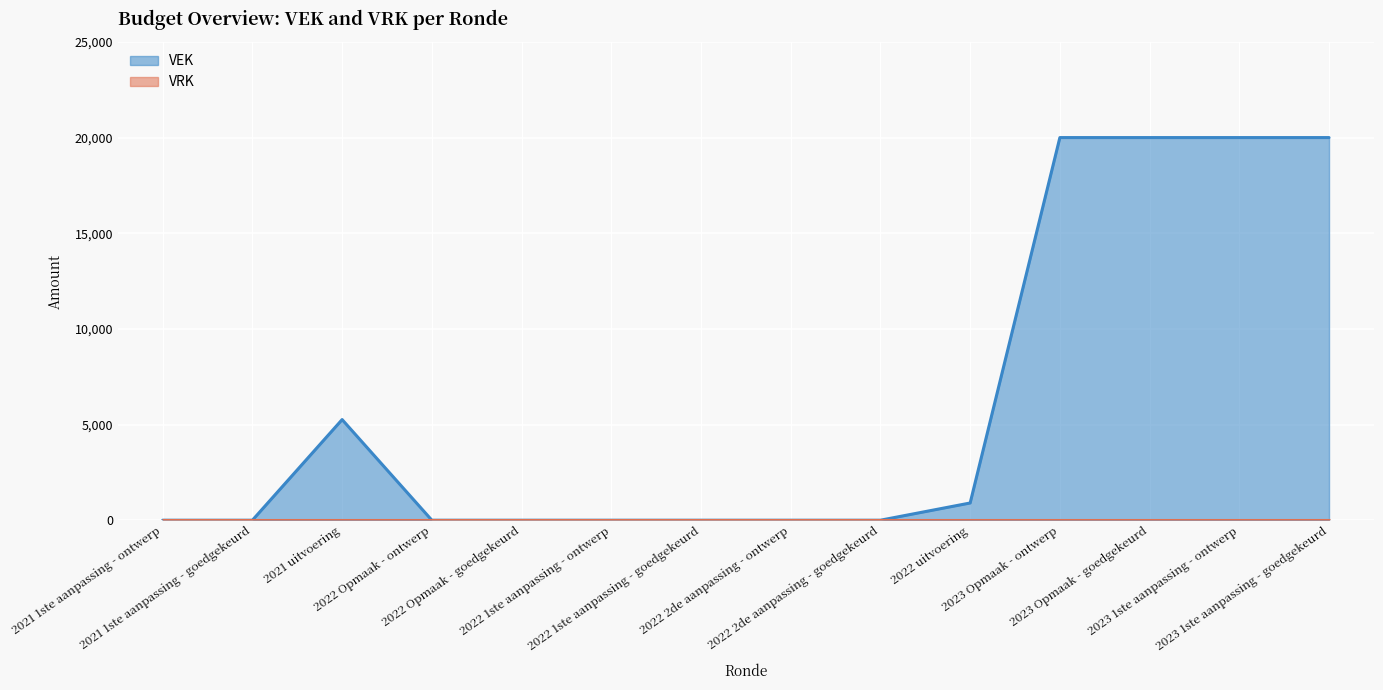

Where is the data nearest to the value 10000?

2021 uitvoering